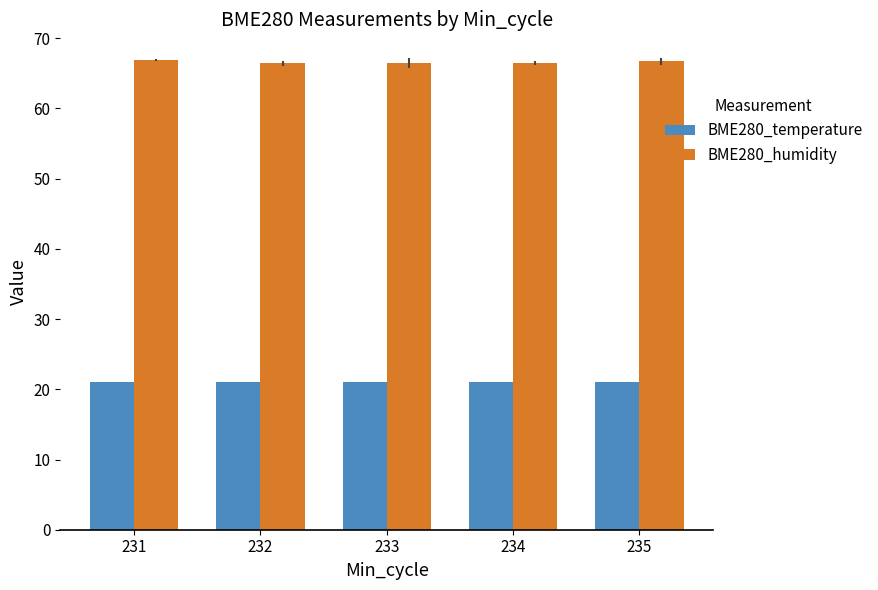

What is the difference between the highest and lowest values at 233?

45.4